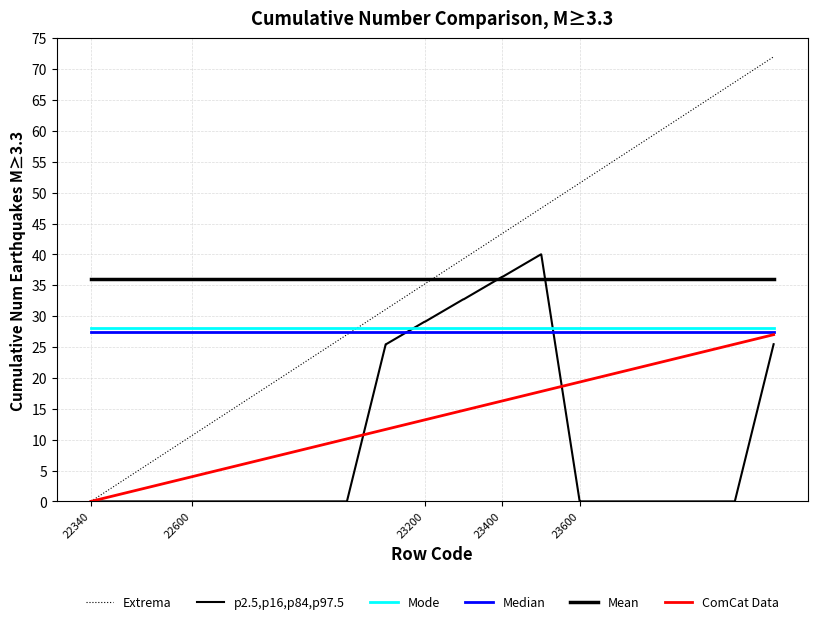

Is this an area chart (filled region under the line)?

No